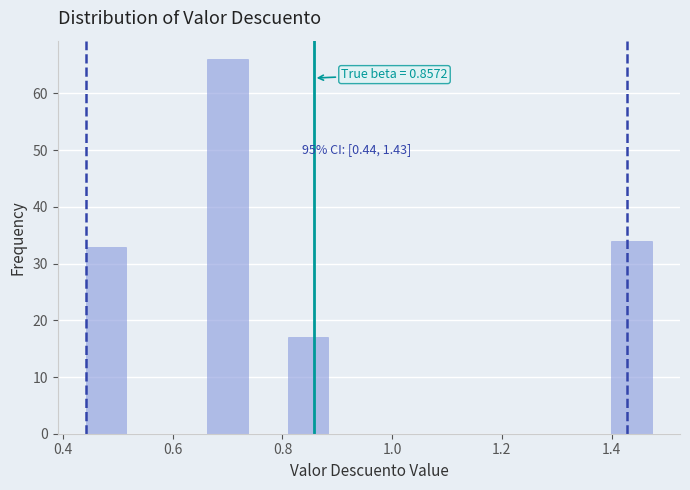

Around what value on the x-axis is the tallest bar? Give the approximate position of its centre, as read against the axis.

0.70